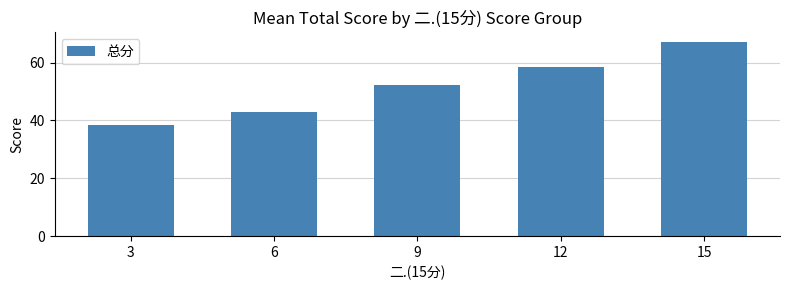

Reading left to right, extract all data points from this chart.

3=38.5	6=43.0	9=52.3	12=58.6	15=67.1